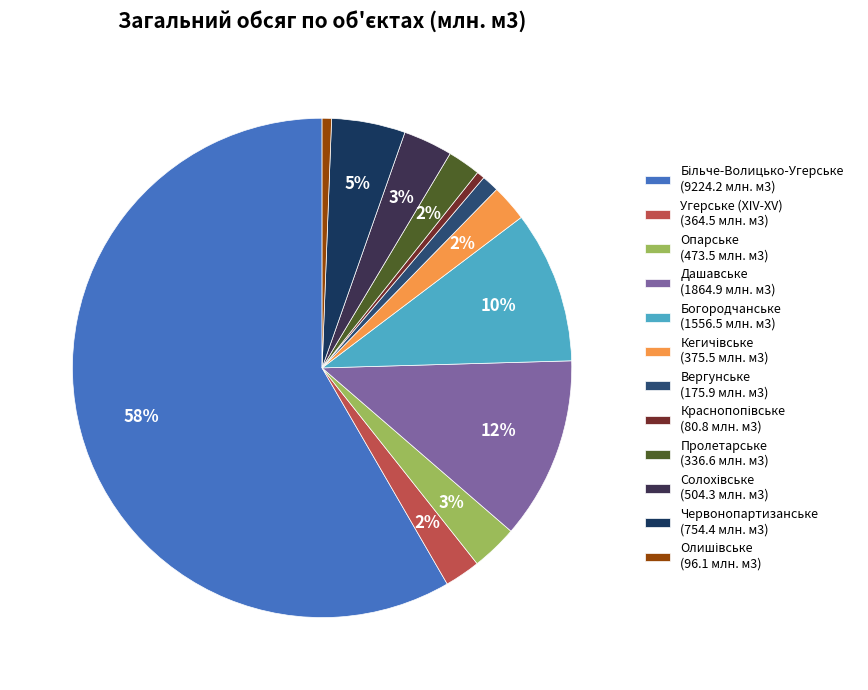

Between Пролетарське and Краснопопівське, which is larger?

Пролетарське